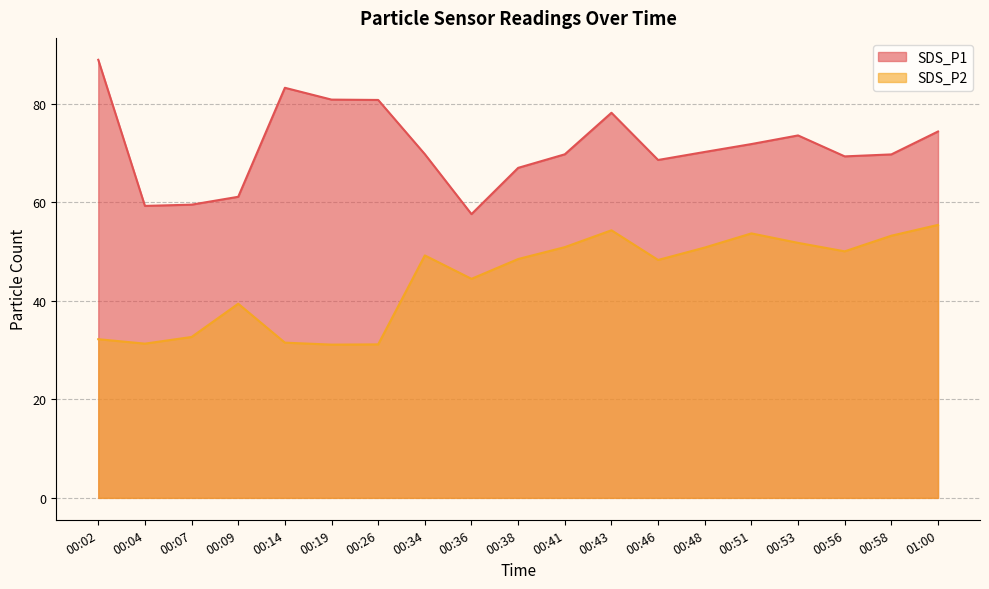

True or false: SDS_P2 has more than 2 interior local peaks.

True